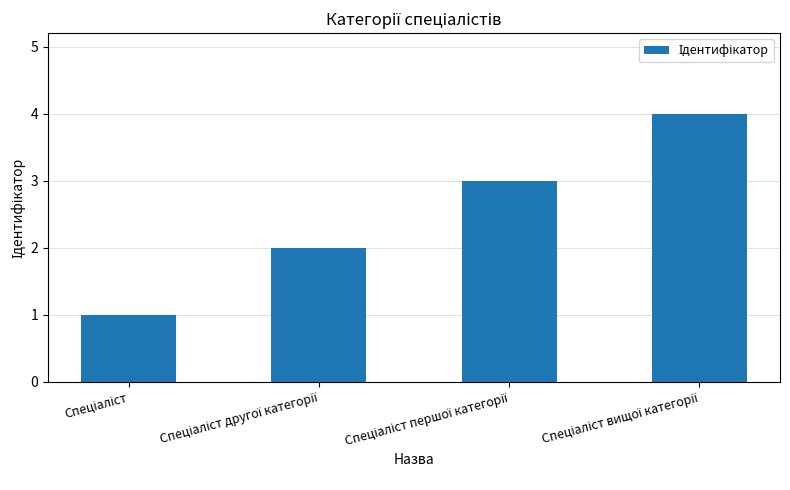

What is the maximum value shown in the chart?

4